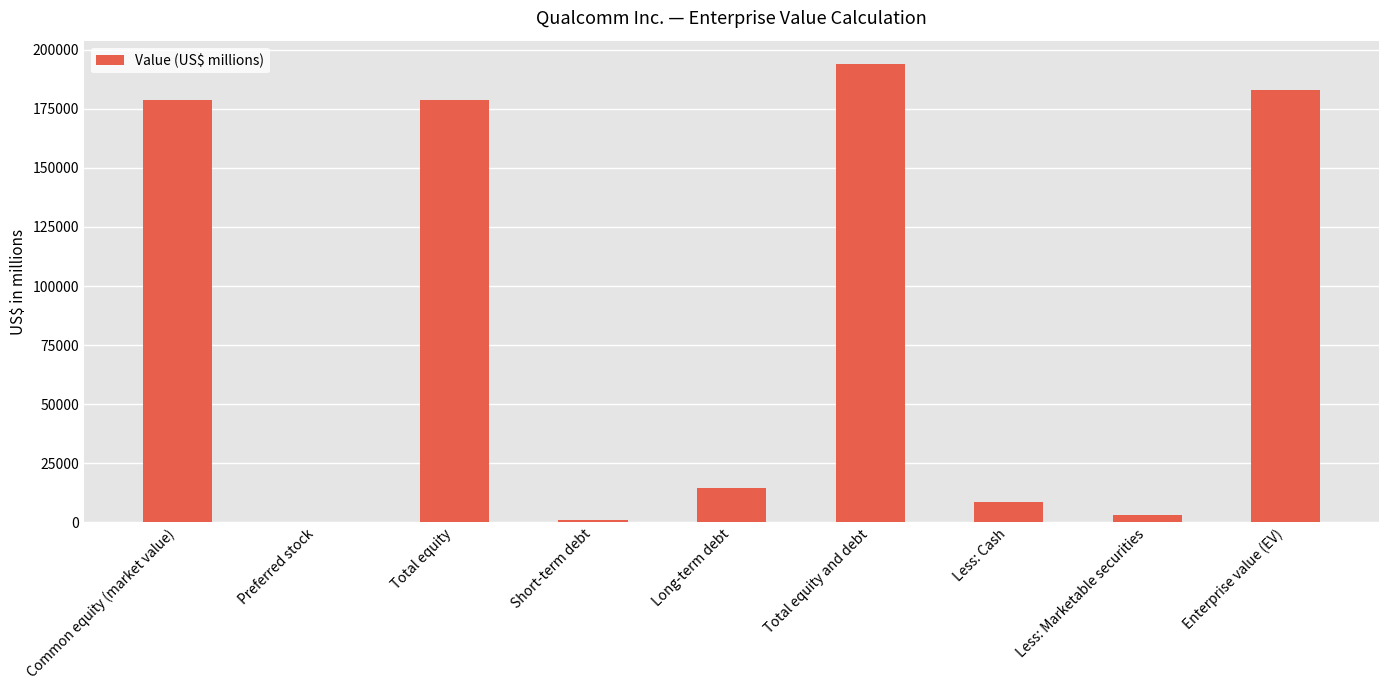

Is it true that the value at Total equity and debt is 77856?

False